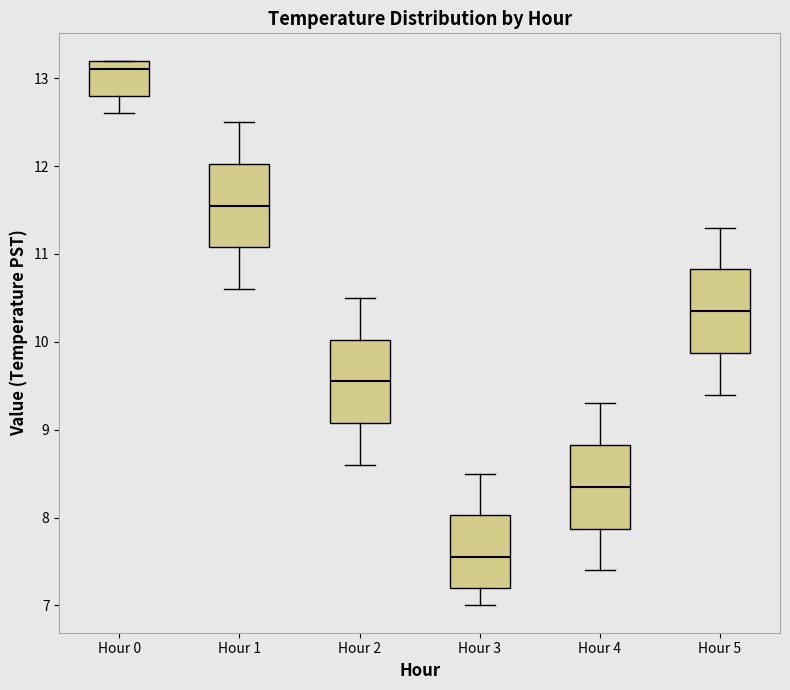

Where is the lower edge of the box for Hour 1 on the y-axis? The values are not printed on the chart, so give them approximately, as read against the axis.

11.1